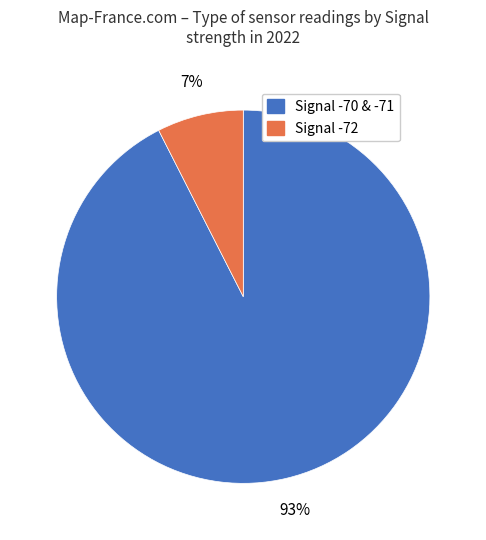

To the nearest percent, what is the average slice percentage?

50%